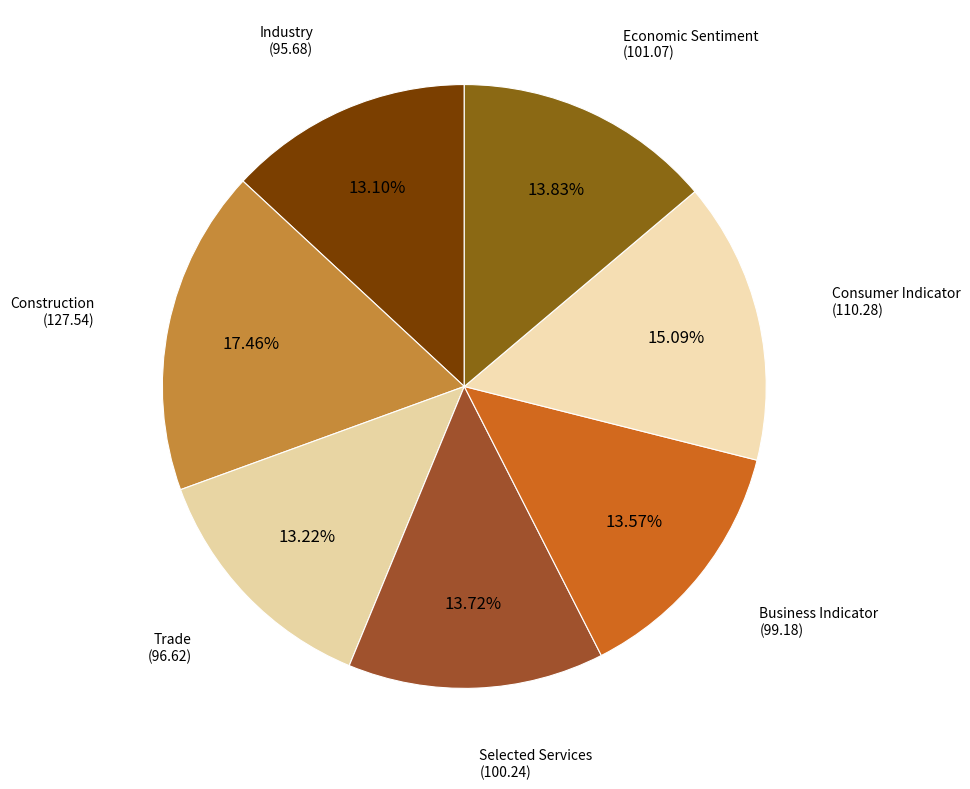

What percentage is the Economic Sentiment slice, to the nearest percent?

14%